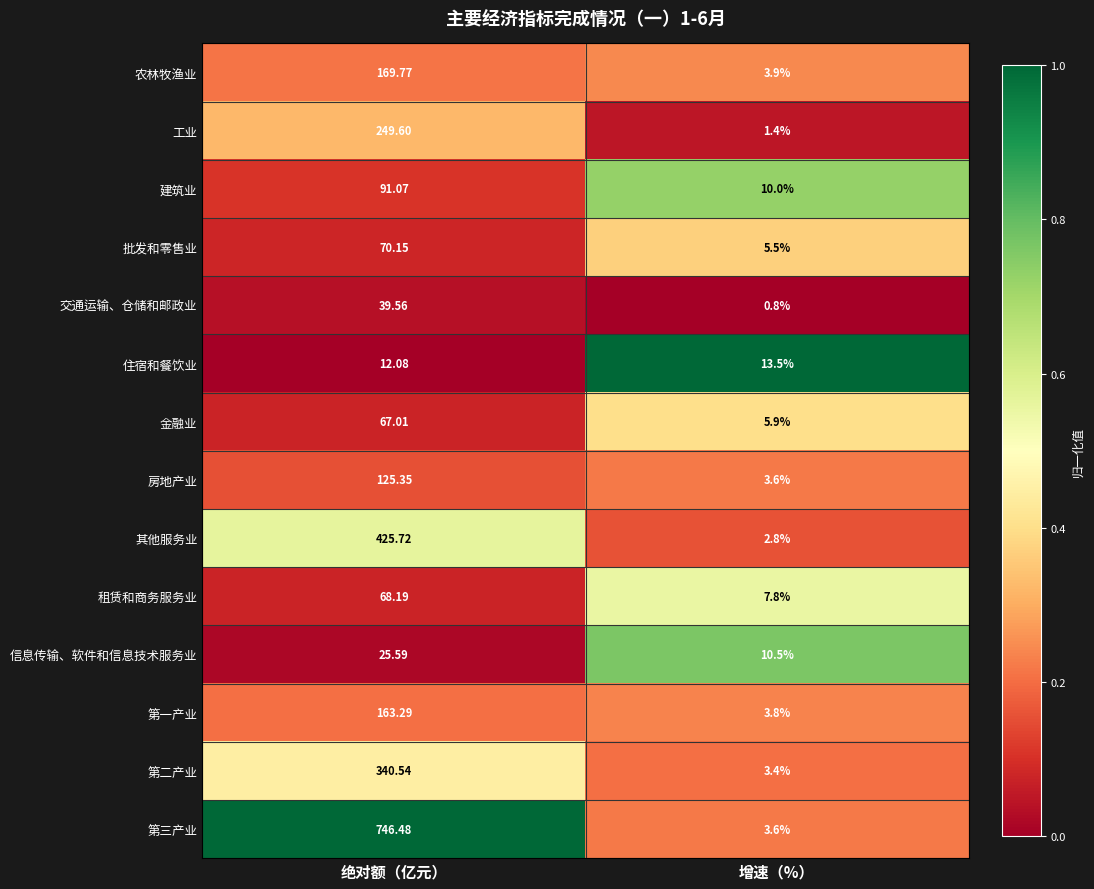

Which series has the widest spread of values?

第三产业